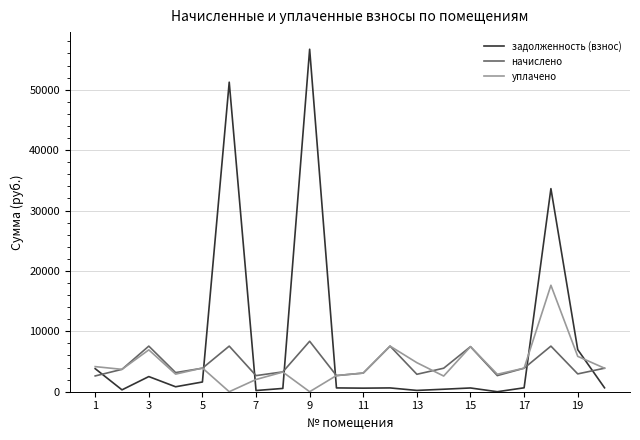

After their last crossing, which series has the higher values: уплачено or задолженность (взнос)?

уплачено